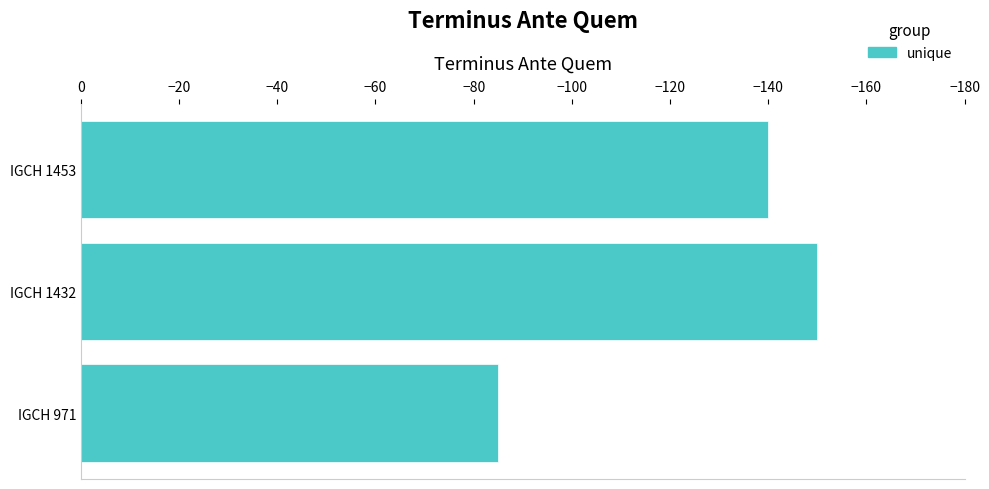

How many values exceed -140?

1